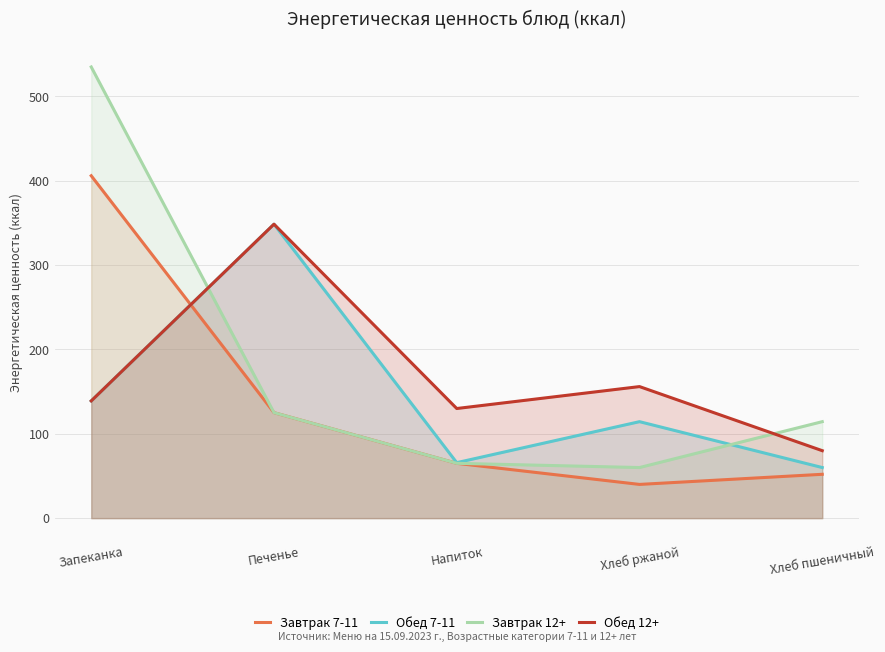

What is the total value across all series at Хлеб пшеничный?

306.4